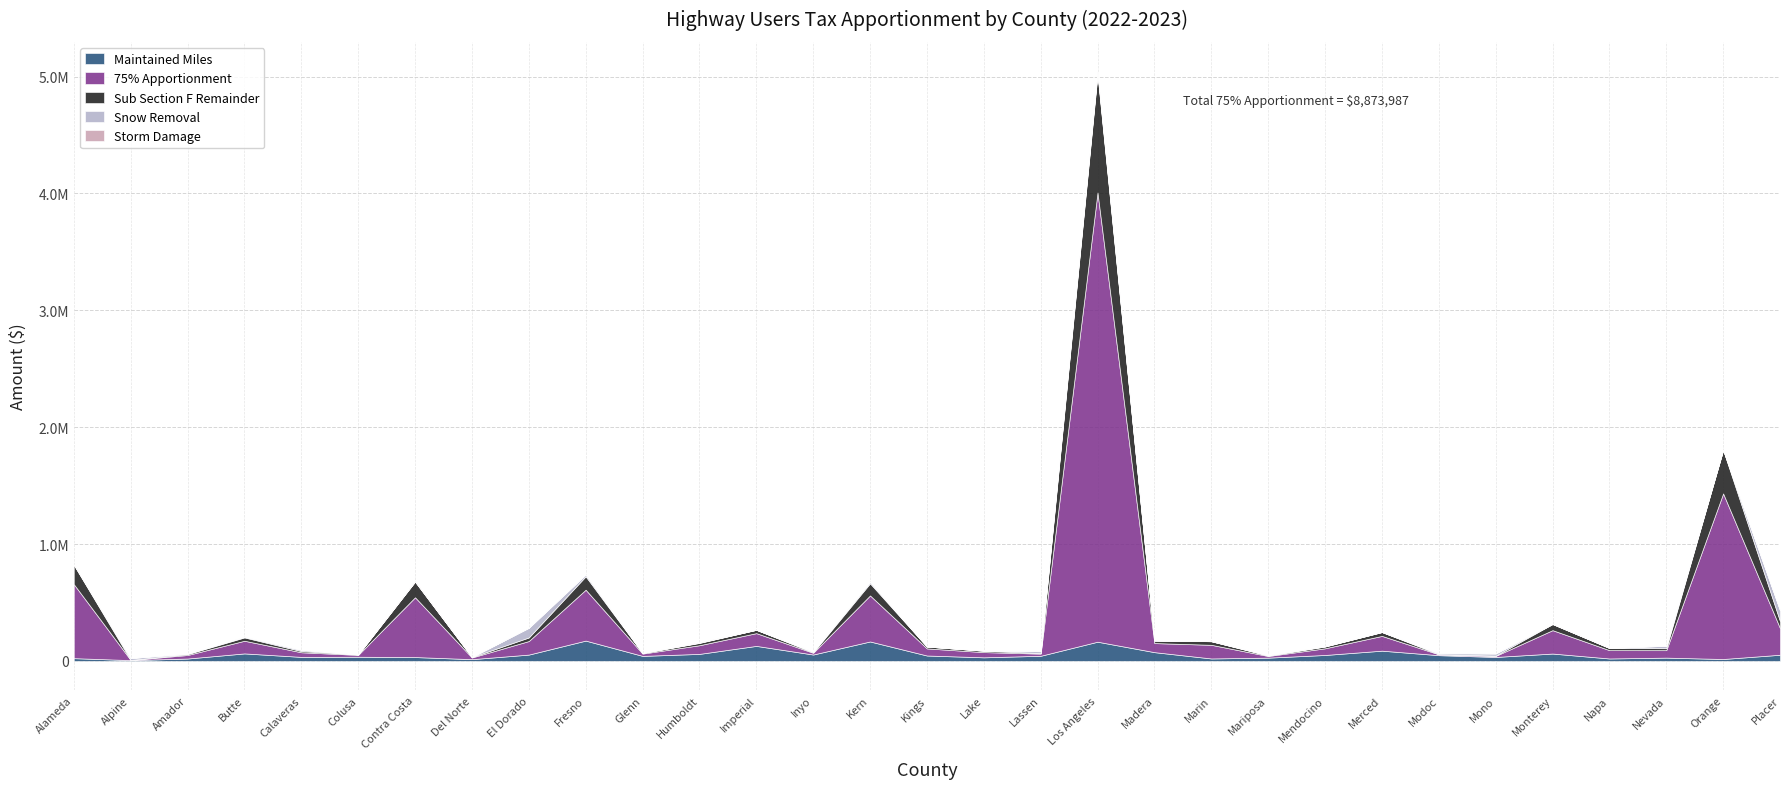

At which label is 75% Apportionment closest to 1922770?

Orange